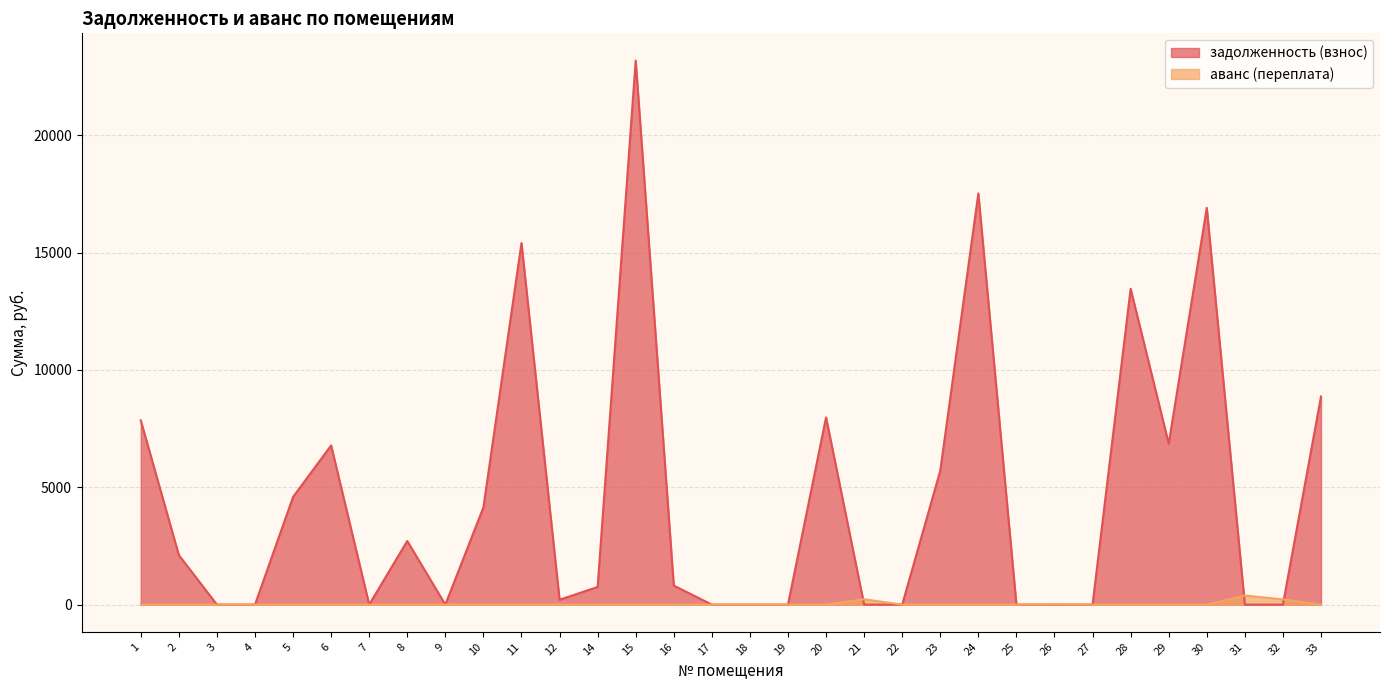

The value of аванс (переплата) at 2 is 0.0. True or false?

True